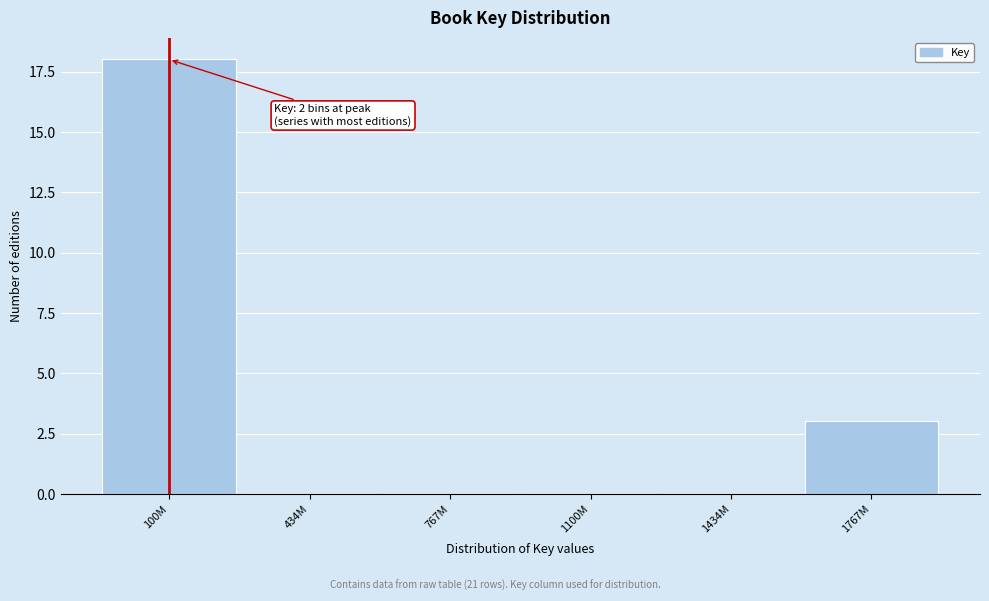

Reading right to left, list all the values displayed in this chart.

1767M=3	1434M=0	1100M=0	767M=0	434M=0	100M=18